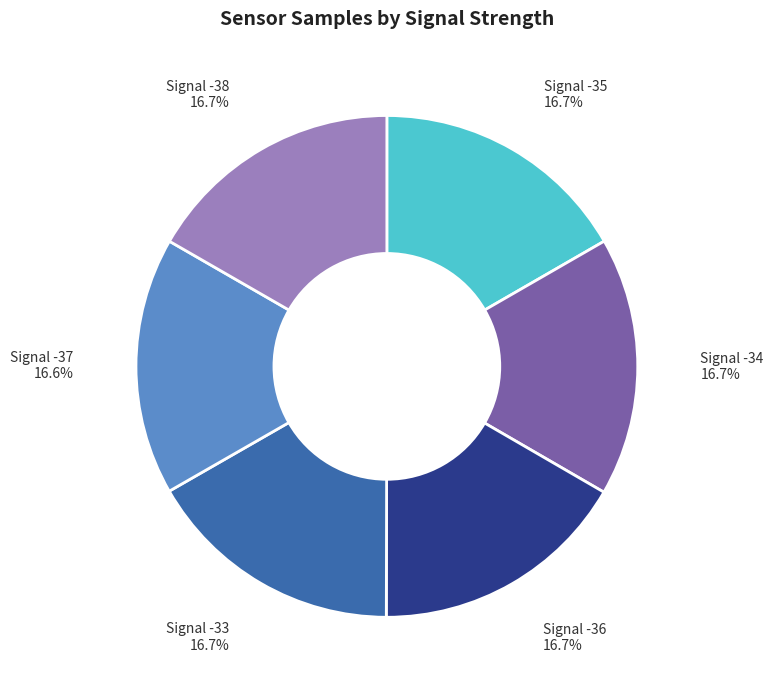

Does any single category account for the majority?

No